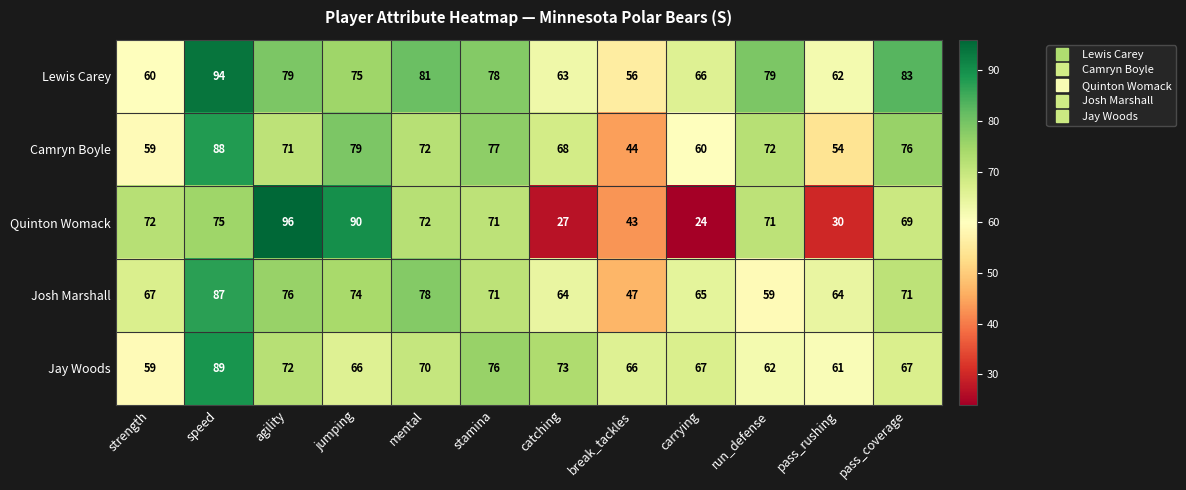

Is the value of Quinton Womack at break_tackles greater than the value of Josh Marshall at pass_rushing?

No